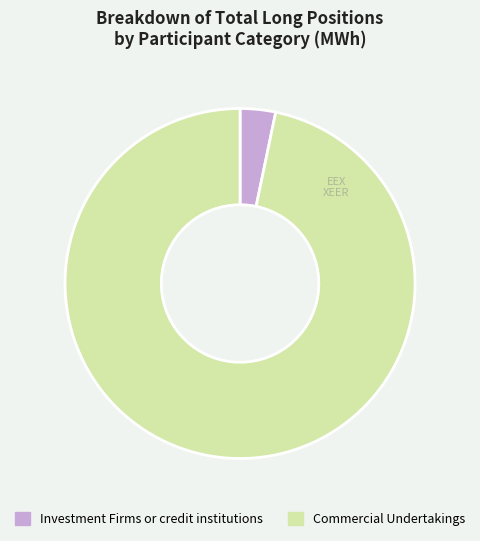

What is the ratio of the value at Commercial Undertakings to the value at Investment Firms or credit institutions?

29.6